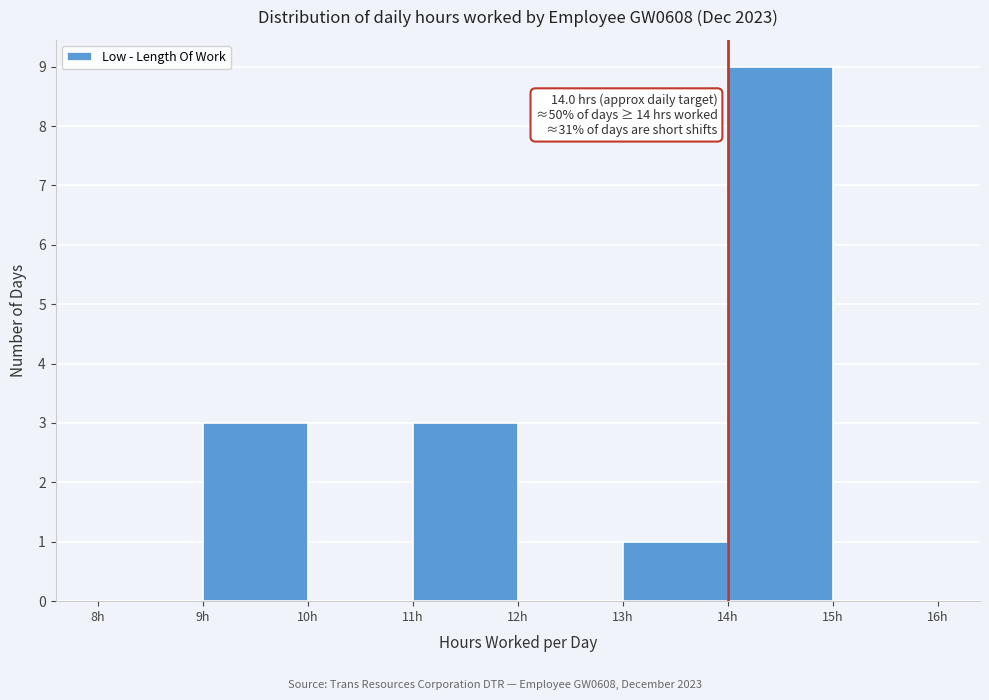

Which range on the x-axis has the tallest bar?

14 to 15